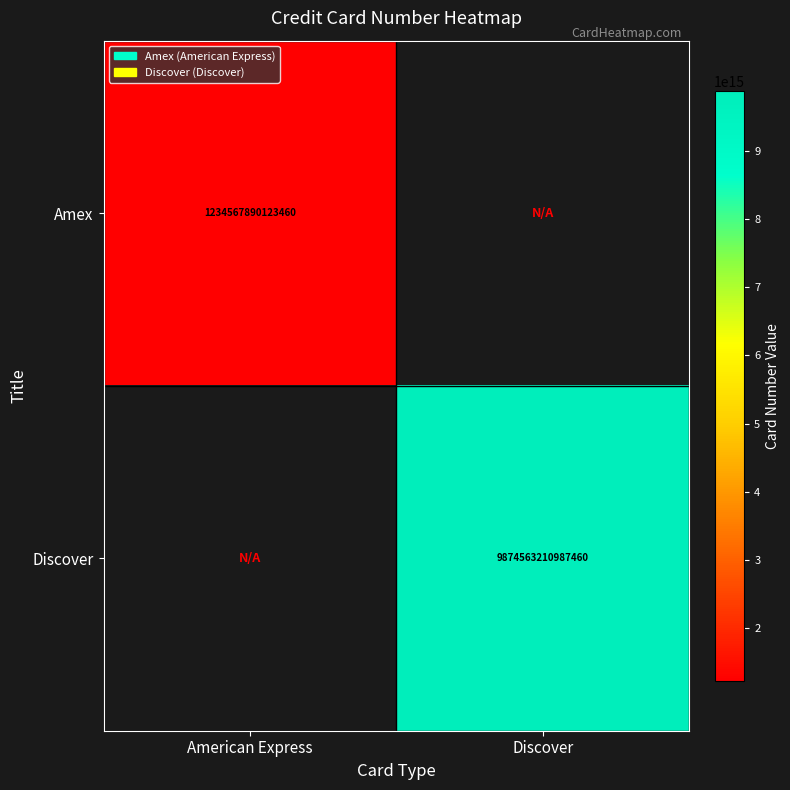

True or false: Discover has a value of 4407584855909058 at Discover.

False